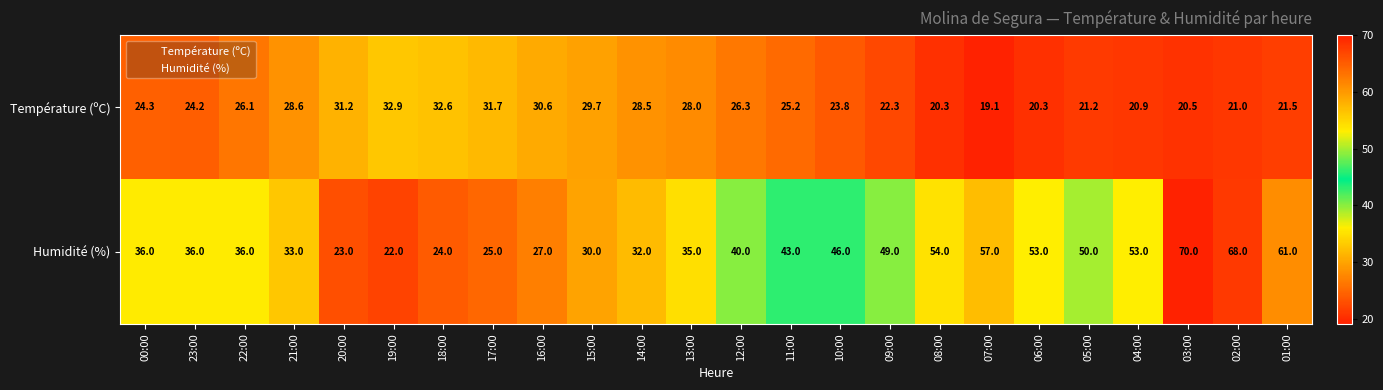

Which series changed the most between 11:00 and 08:00?

Humidité (%)